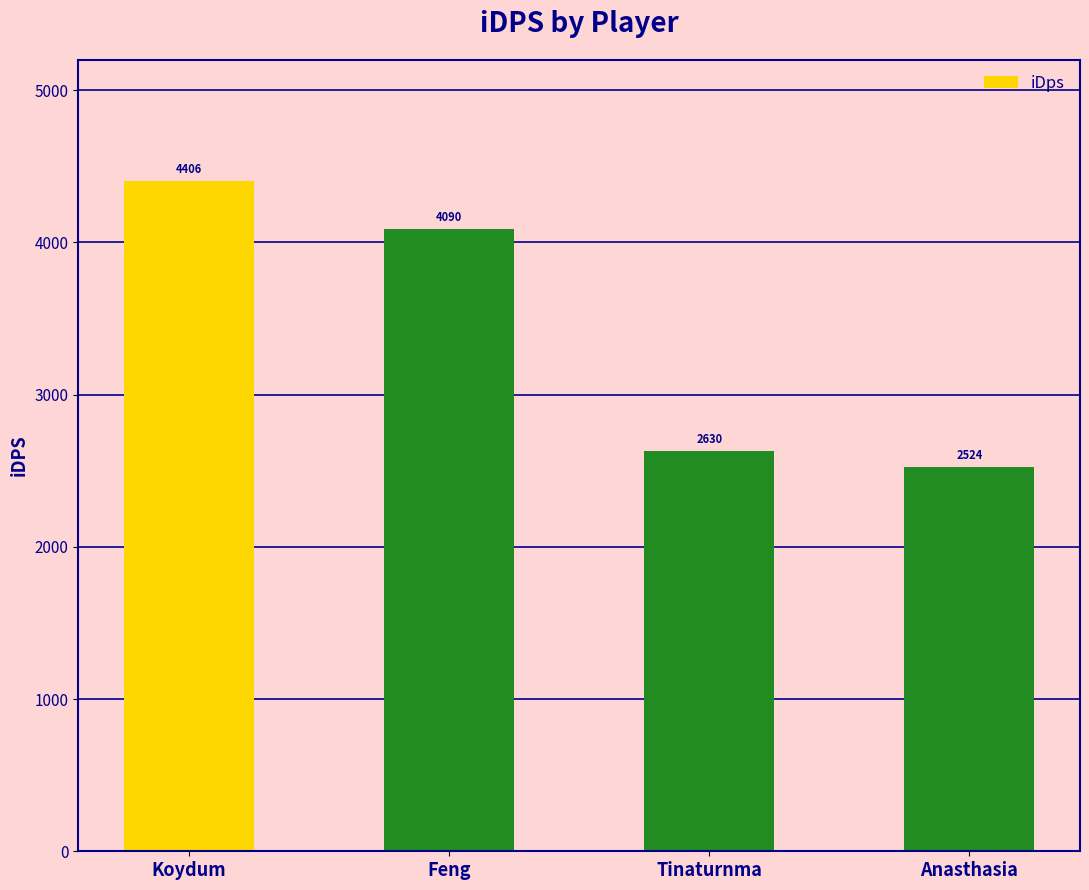

What is the change in value from Tinaturnma to Anasthasia?

-106.1